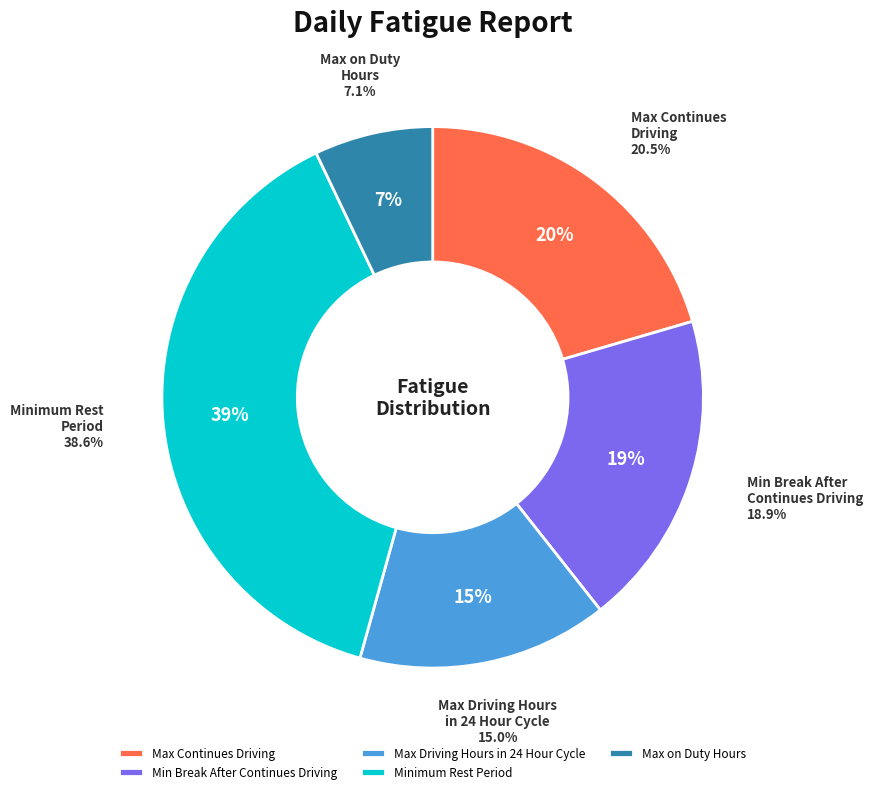

Combined, do Minimum Rest Period and Min Break After Continues Driving account for over 50%?

Yes